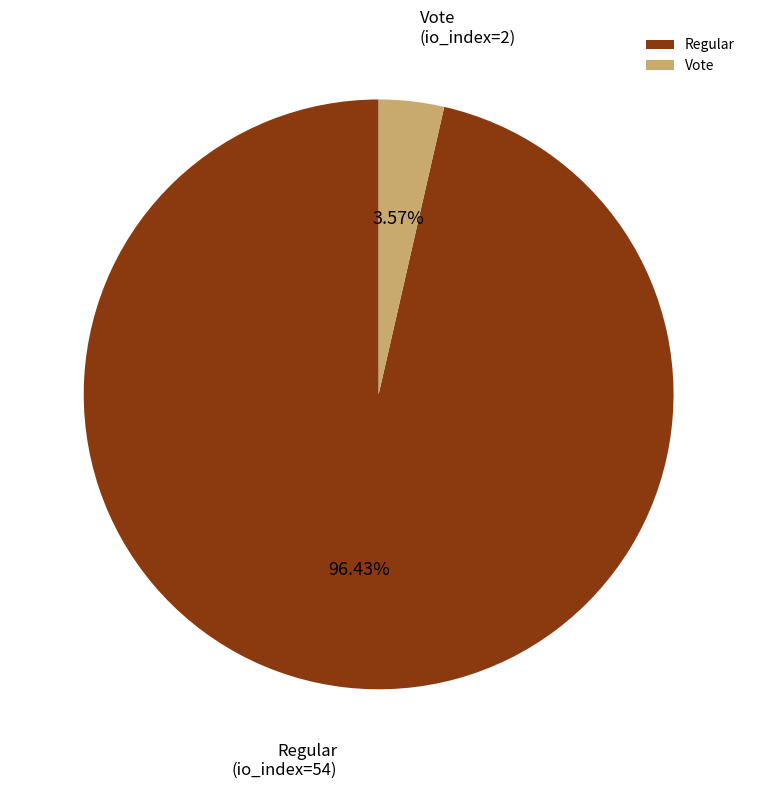

Which slice represents more than half of the pie?

Regular